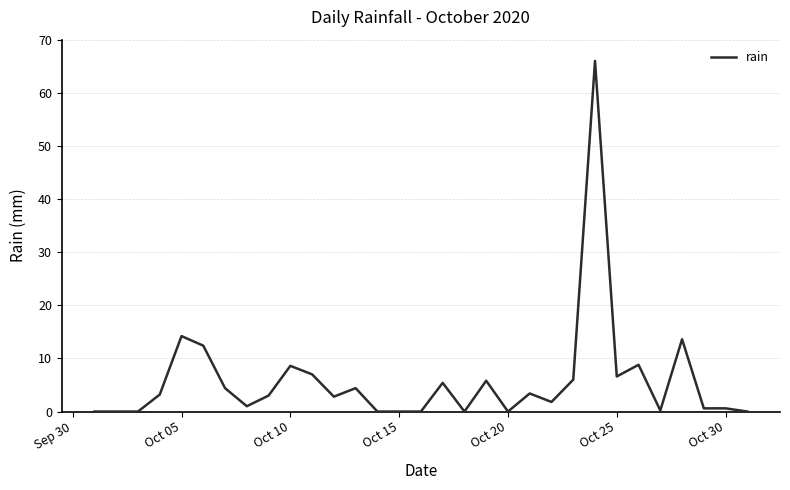

What is the maximum value shown in the chart?

66.0